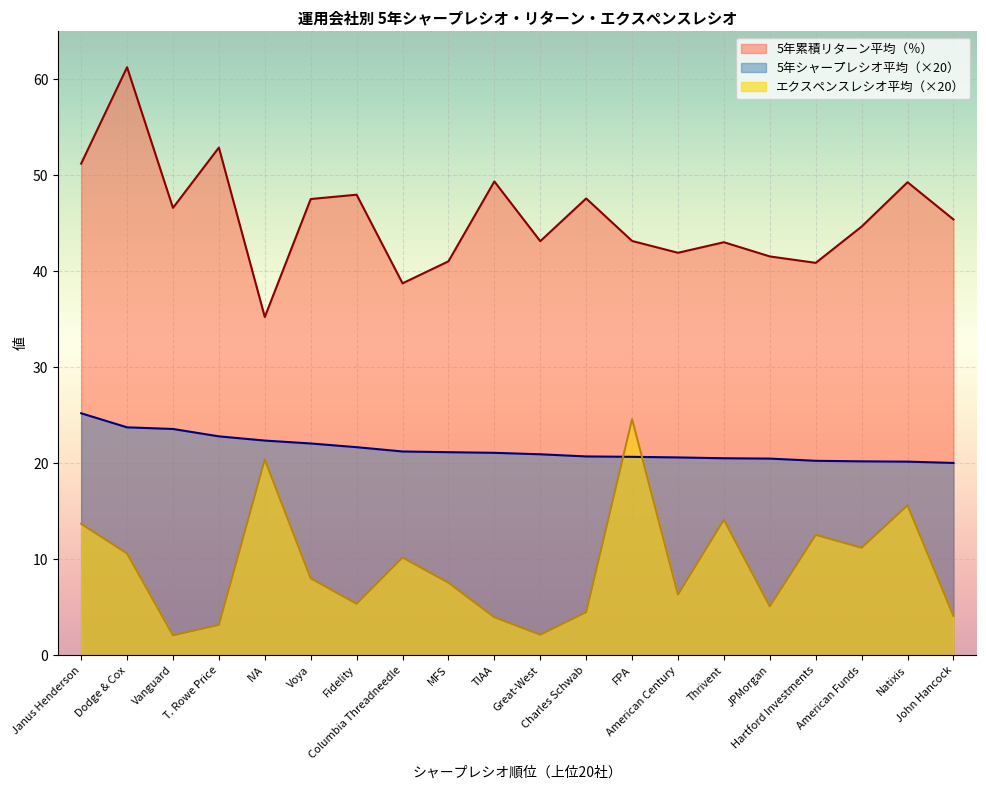

Does the chart display data point markers on the line(s)?

No